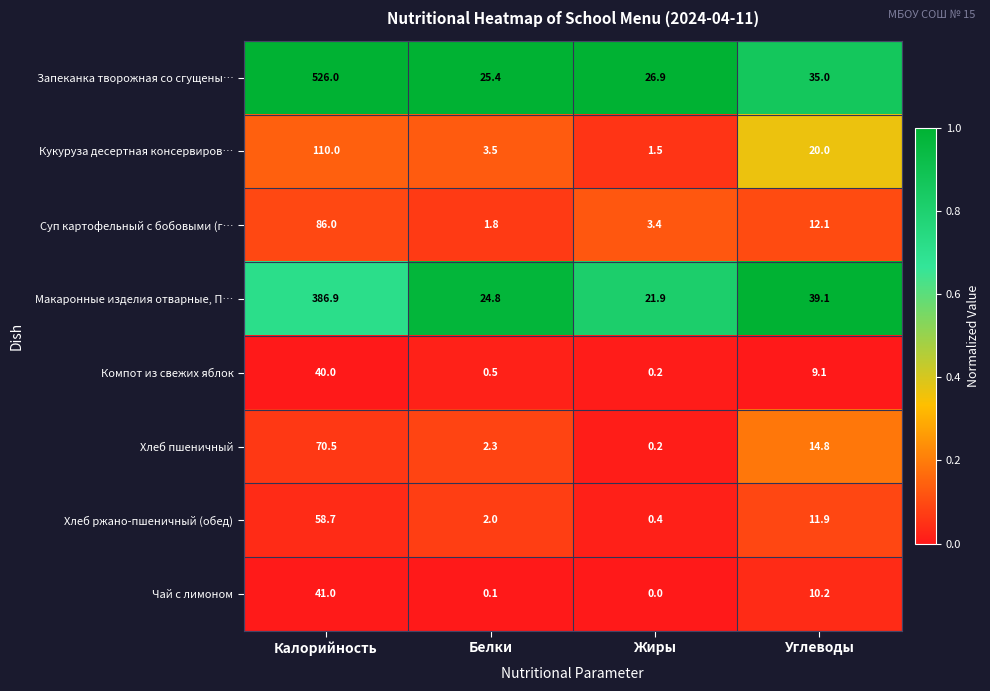

Where does the Макаронные изделия отварные, П… series first go above 39?

Калорийность